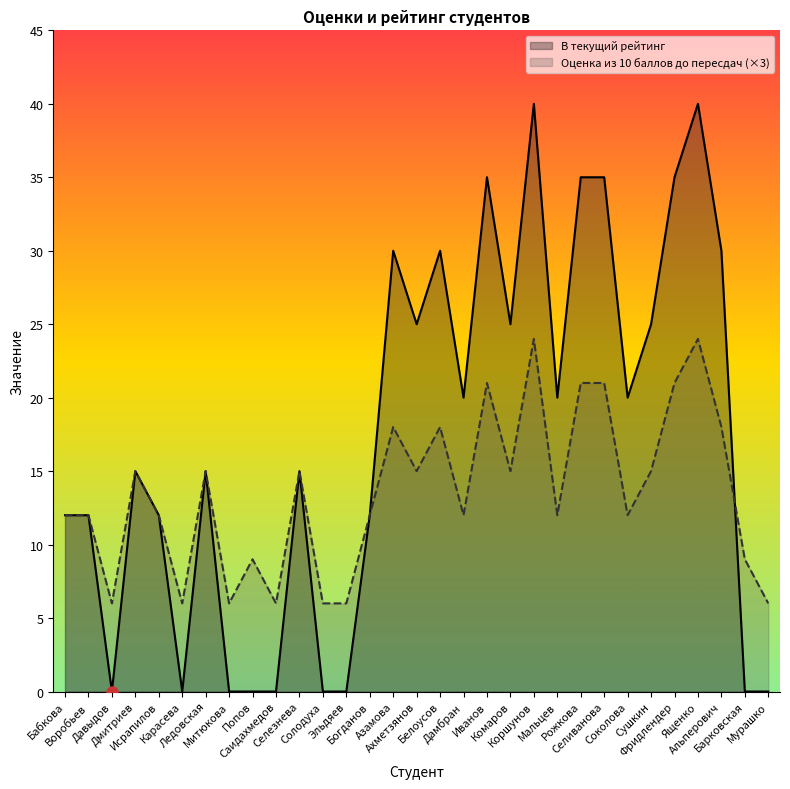

The Оценка из 10 баллов до пересдач series shows 21 at Селиванова. True or false?

True